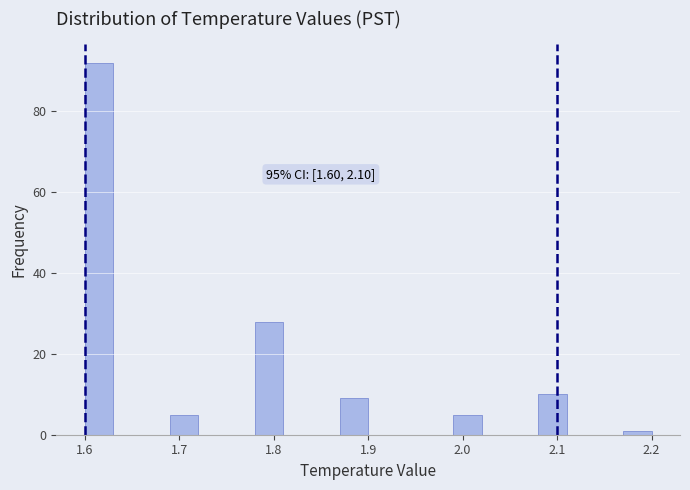

Read against the x-axis, roughly where is the centre of the tallest bar?

1.62